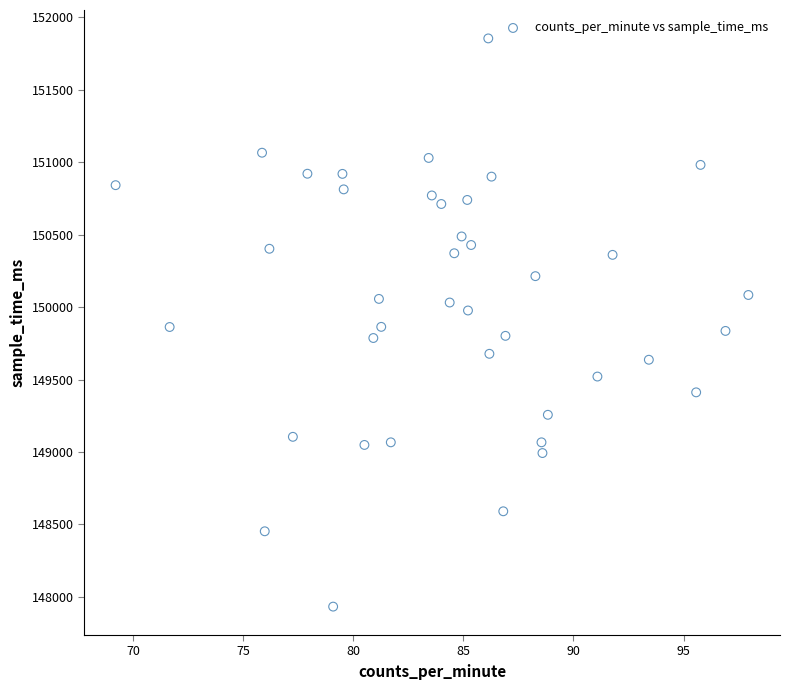

What is the range of Y values (max minus min)?

3922